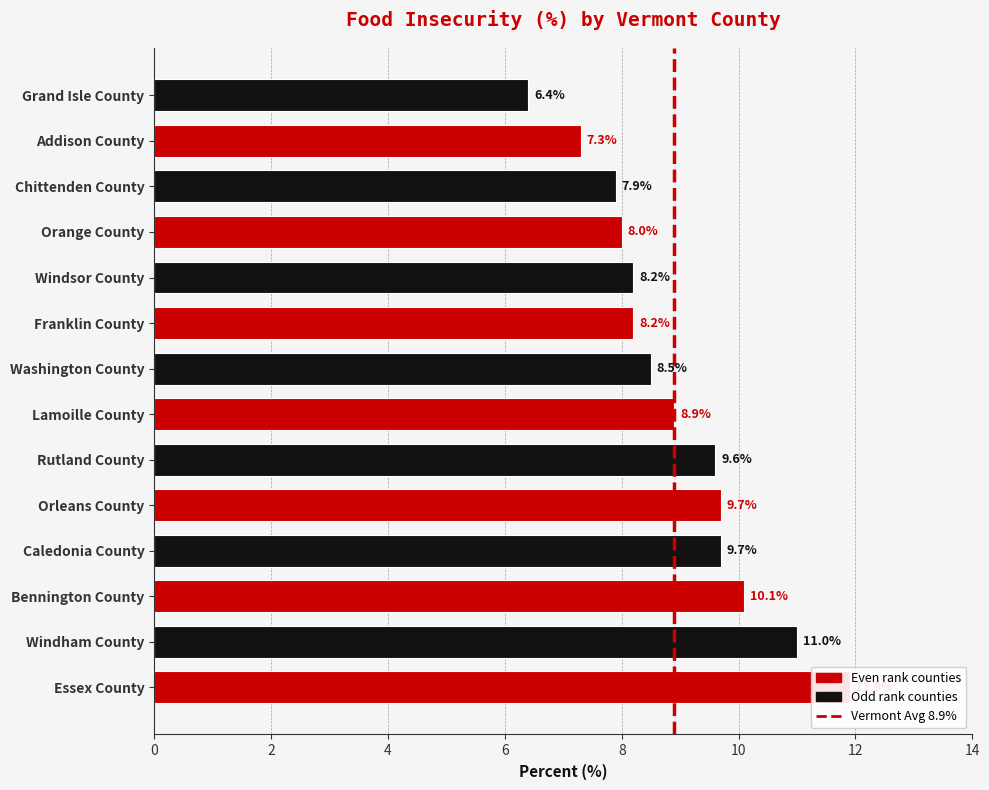

Rank the categories by value from highest to lowest.

Essex County, Windham County, Bennington County, Caledonia County, Orleans County, Rutland County, Lamoille County, Washington County, Franklin County, Windsor County, Orange County, Chittenden County, Addison County, Grand Isle County